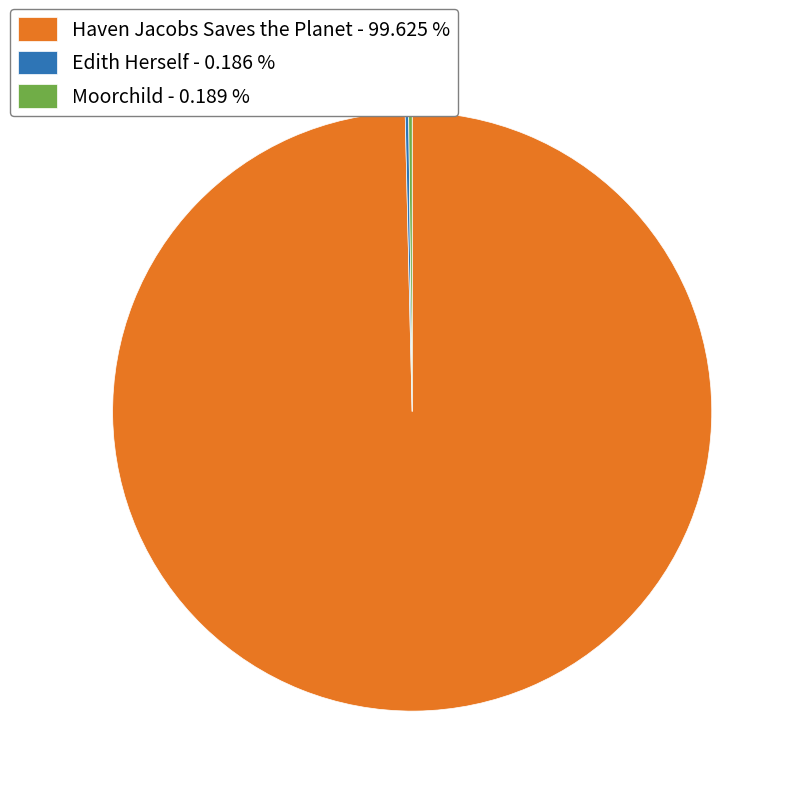

Is there a majority slice in this chart?

Yes